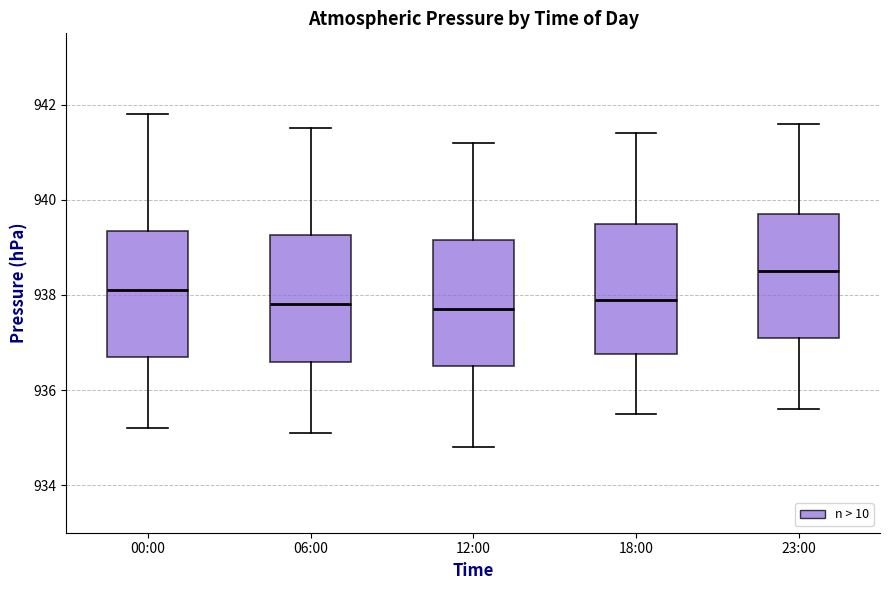

Where is the upper edge of the box for 18:00 on the y-axis? The values are not printed on the chart, so give them approximately, as read against the axis.

939.6